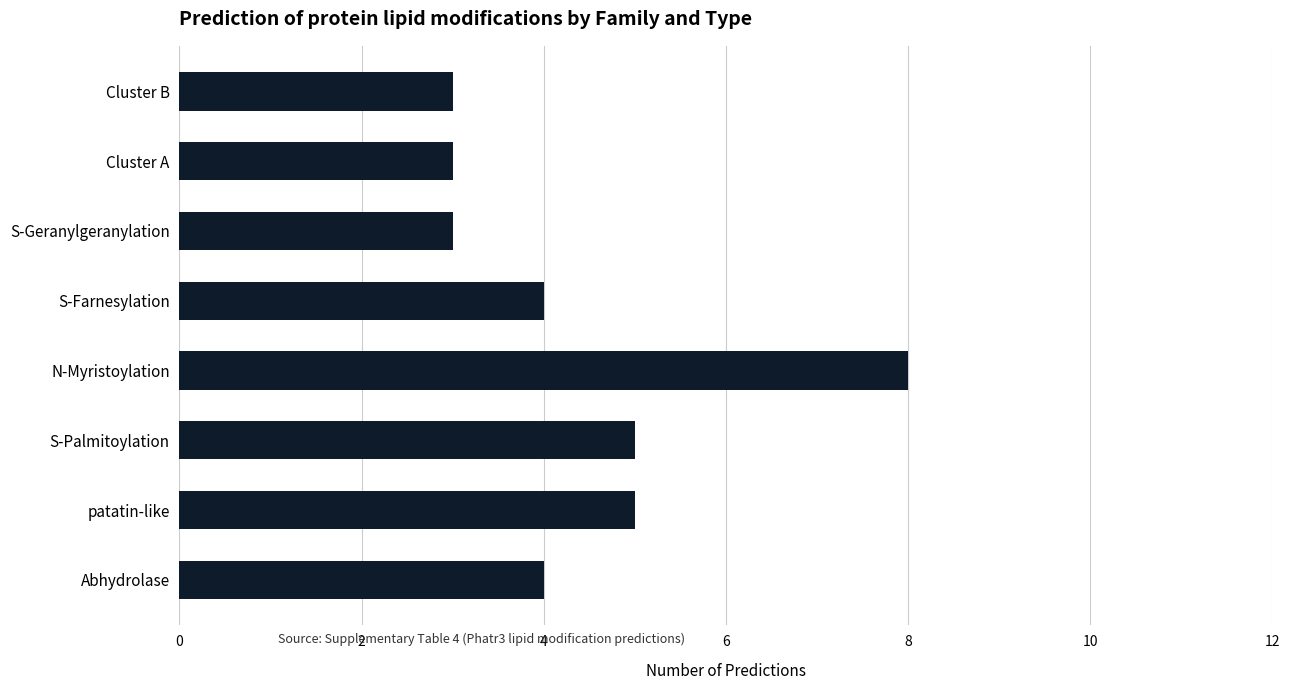

Reading top to bottom, list all the values displayed in this chart.

3	3	3	4	8	5	5	4